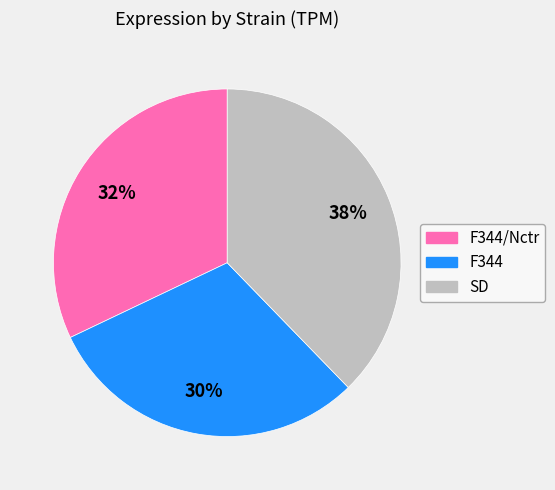

Which slice is the largest?

SD